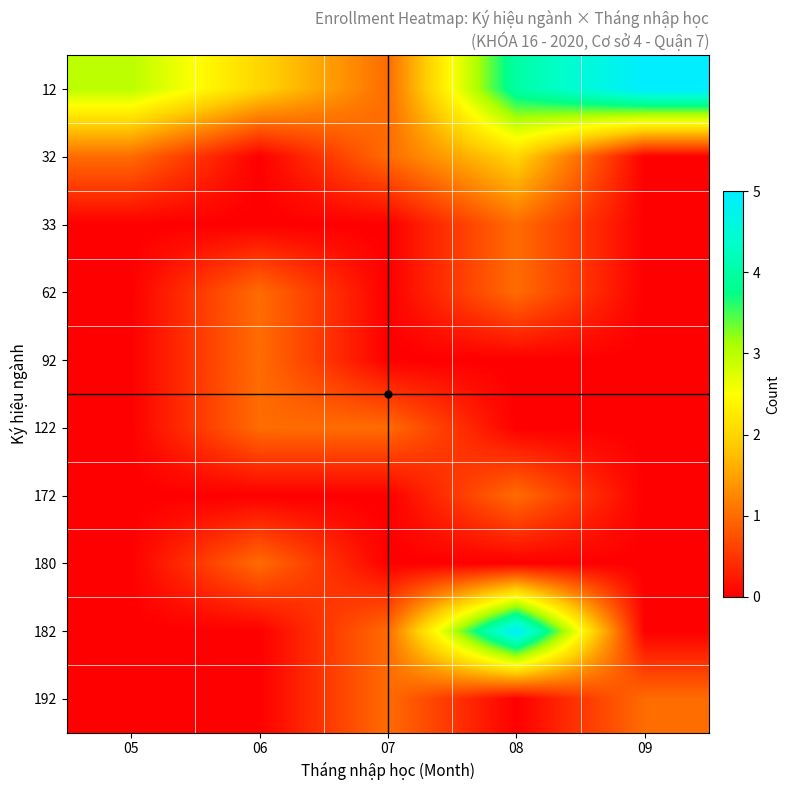

Reading left to right, what are all the values shown in this chart?

12: 05=3	06=2	07=1	08=4	09=5
32: 05=1	06=0	07=1	08=2	09=0
33: 05=0	06=0	07=0	08=1	09=0
62: 05=0	06=1	07=0	08=1	09=0
92: 05=0	06=1	07=0	08=0	09=0
122: 05=0	06=1	07=1	08=0	09=0
172: 05=0	06=0	07=0	08=1	09=0
180: 05=0	06=1	07=0	08=0	09=0
182: 05=0	06=0	07=1	08=5	09=0
192: 05=0	06=0	07=1	08=0	09=1